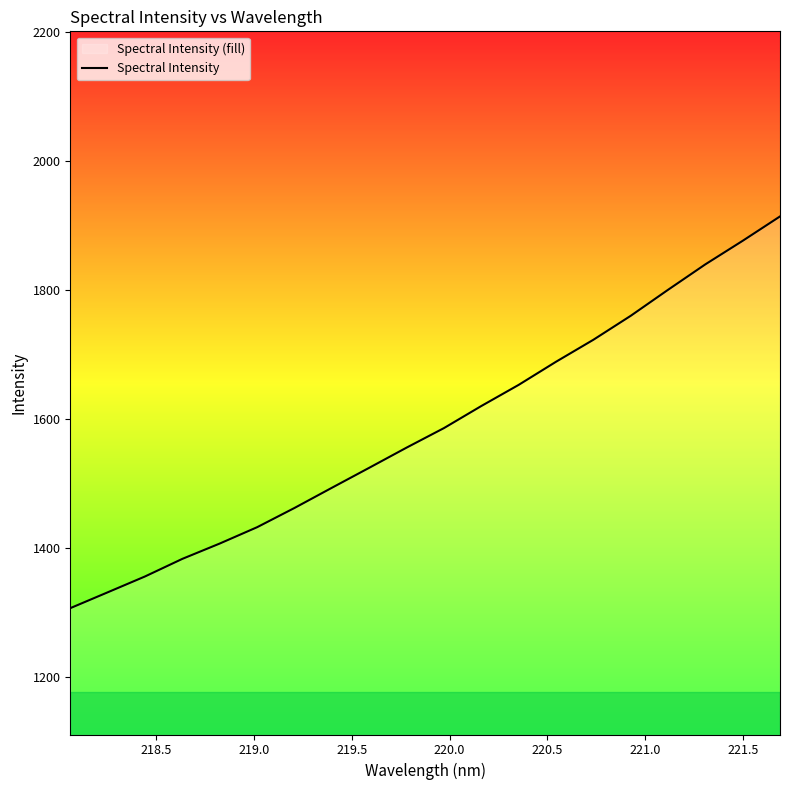

What is the difference between the maximum and minimum values?

607.7